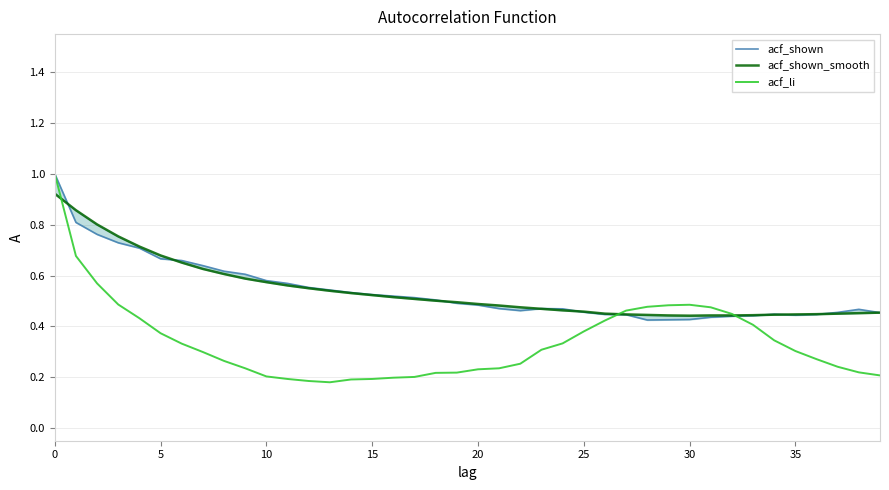

Count the number of data series in this chart.

3